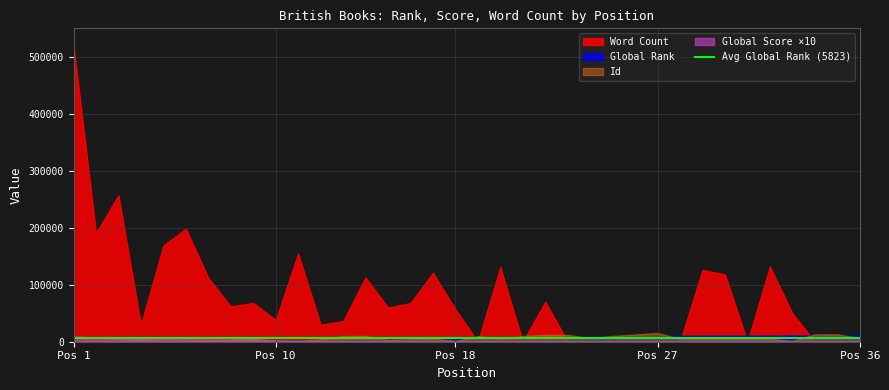

True or false: Global Rank has a value of 10280 at 19.

False